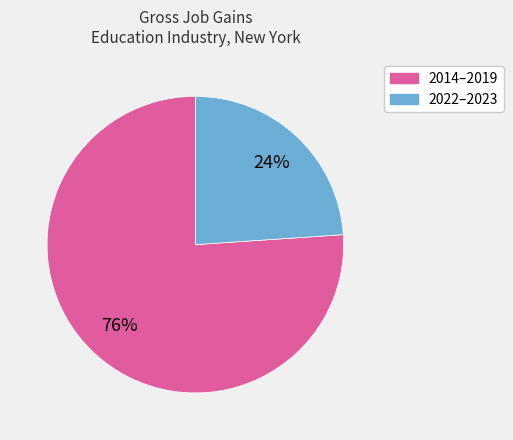

Count the number of slices in the pie.

2